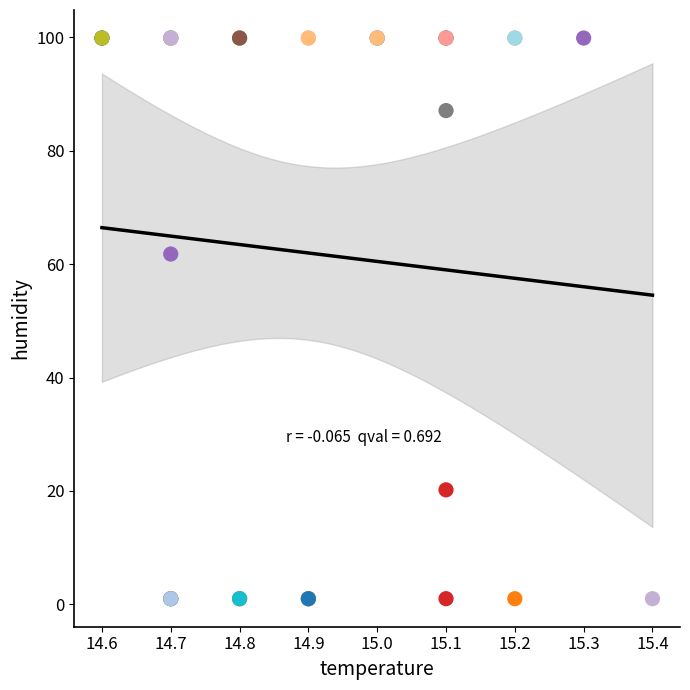

What Y value in the scatter plot is closest to 50?

61.8